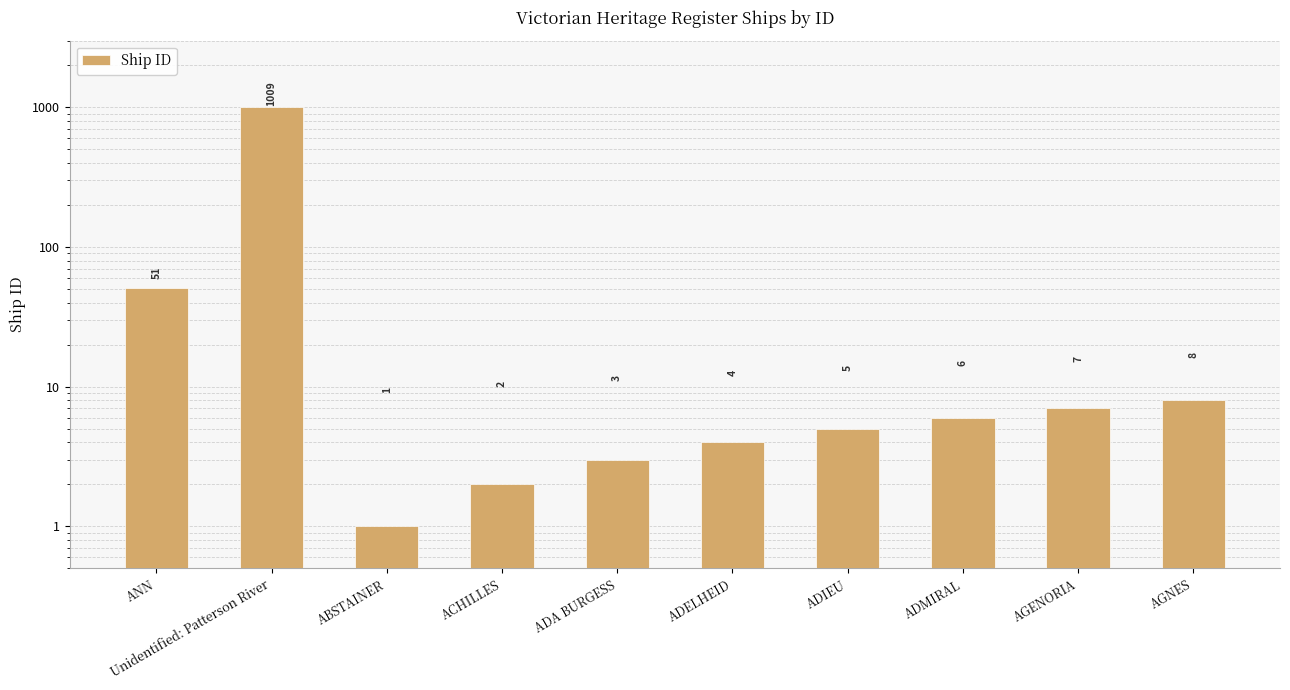

What position from the left is ADMIRAL?

8